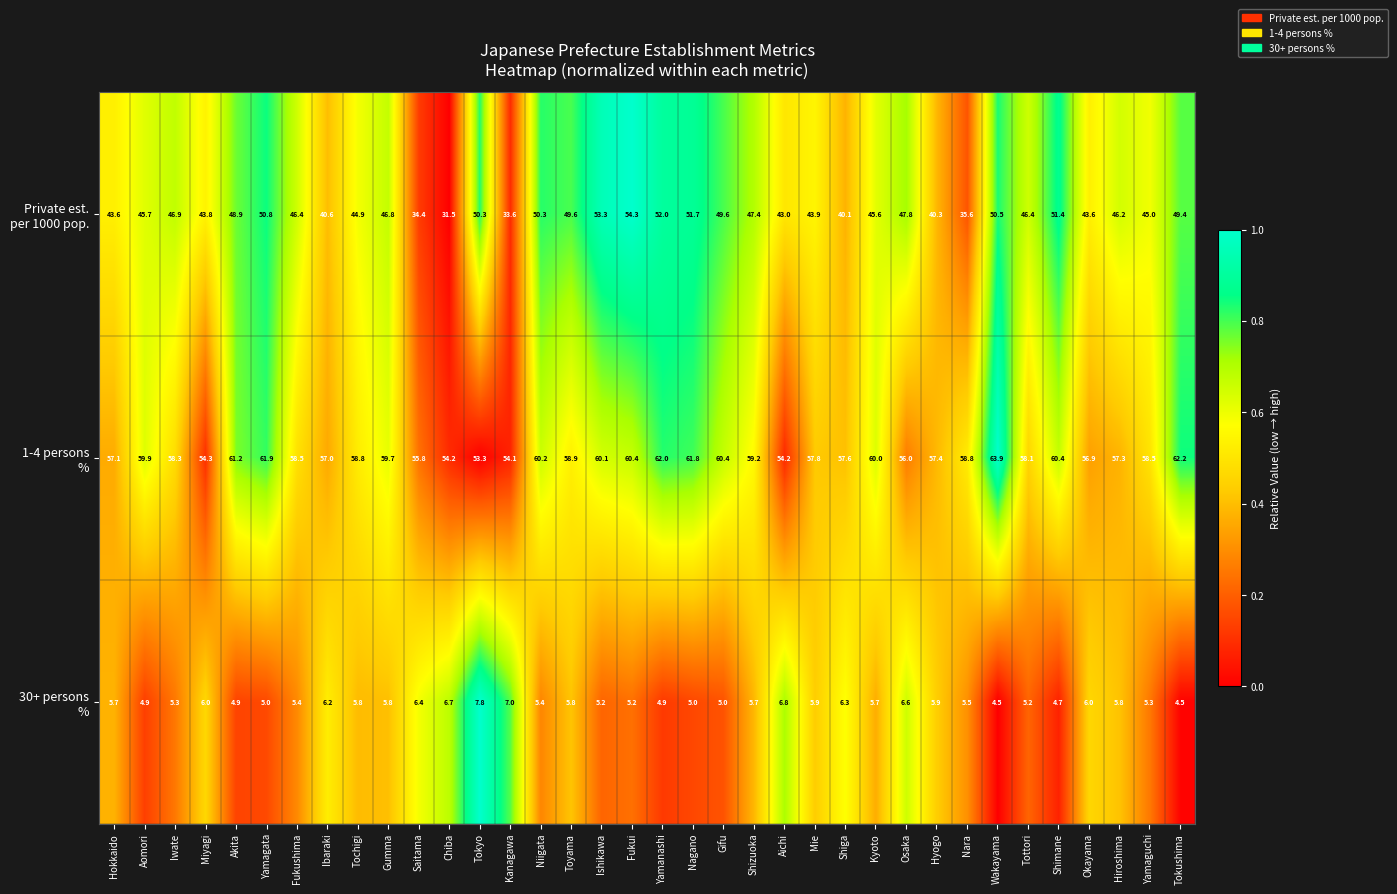

At which category does the chart reach its peak across all series?

Wakayama